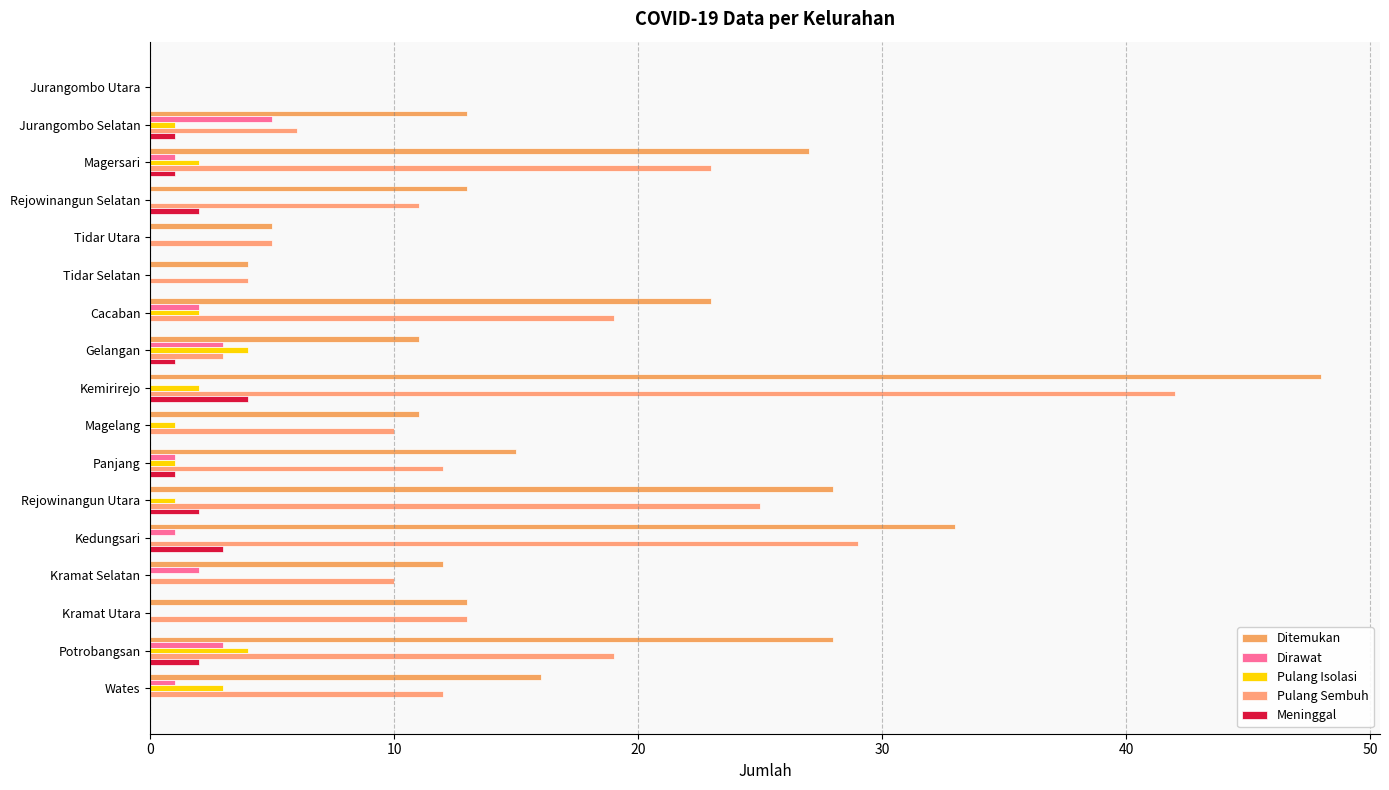

What is the maximum value for Dirawat?

5